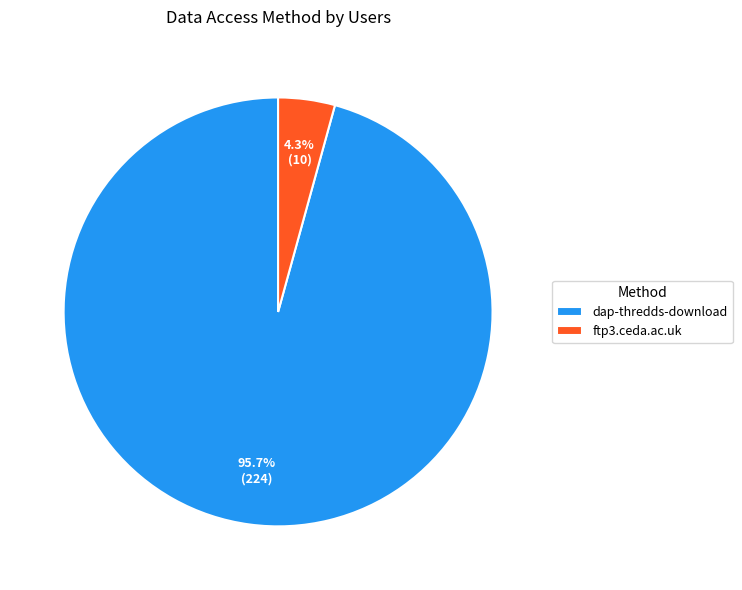

To the nearest percent, what percentage of the pie is ftp3.ceda.ac.uk?

4%